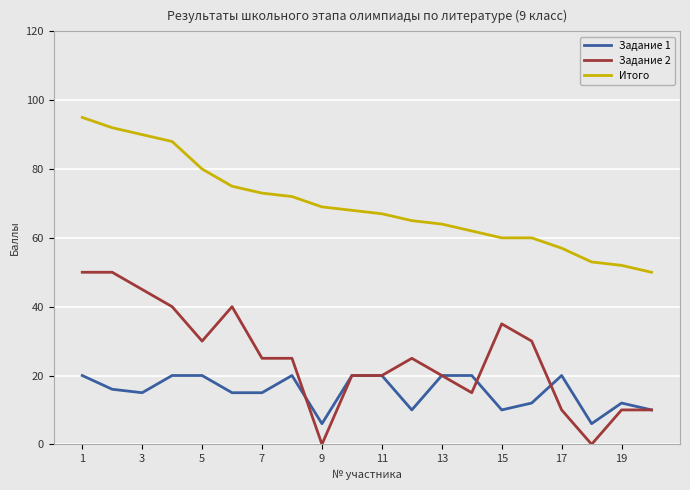

True or false: Итого and Задание 1 intersect in this chart.

False